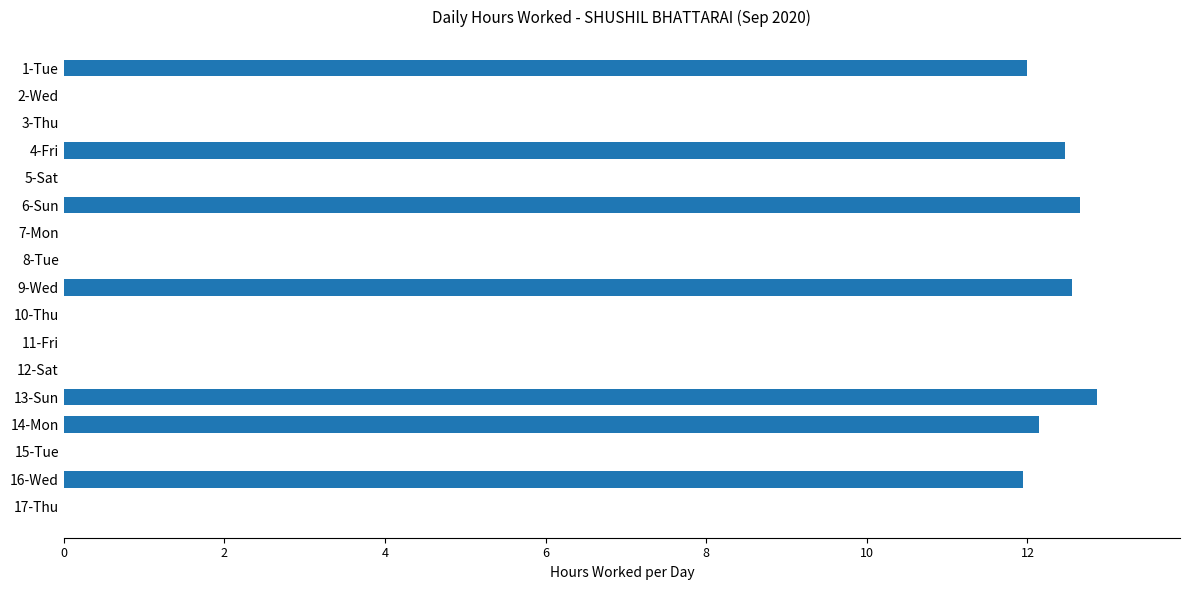

What is the change in value from 1-Tue to 11-Fri?

-12.0